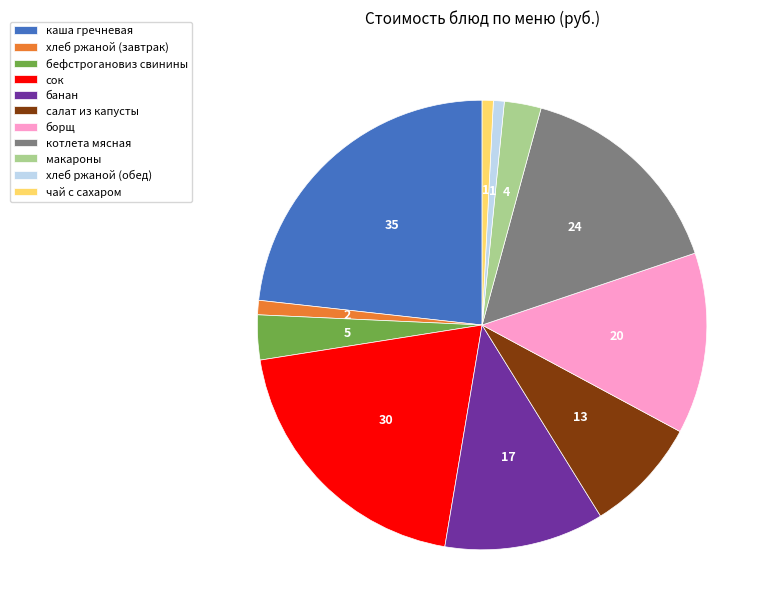

Which slice is the largest?

каша гречневая